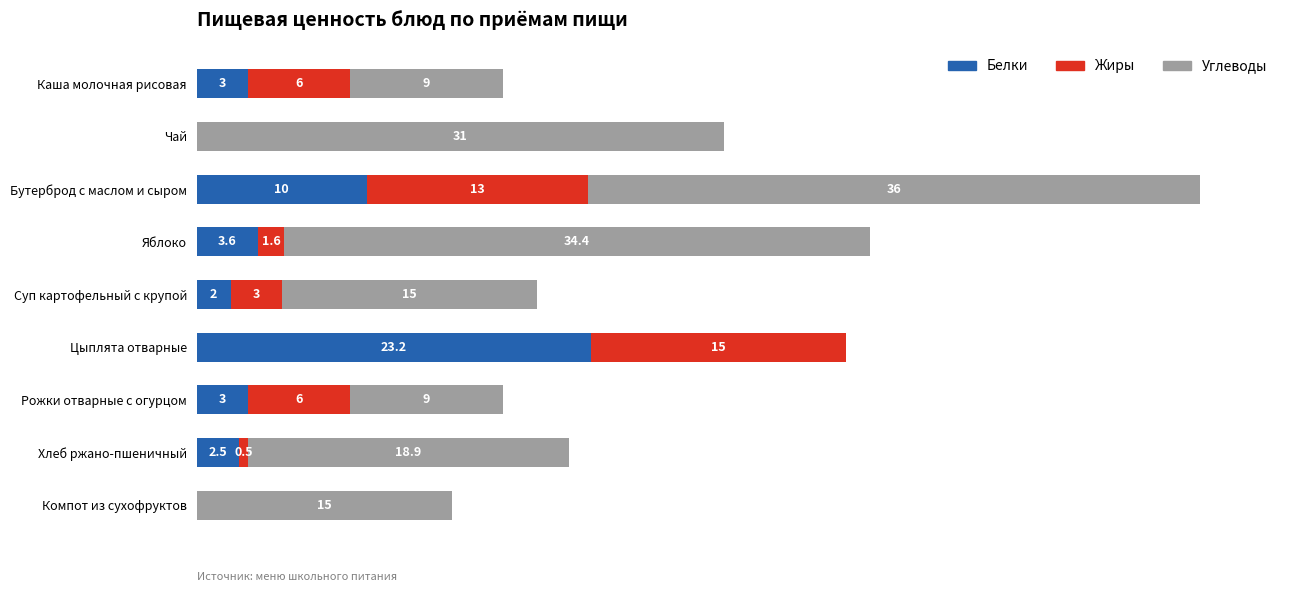

At which category is the sum across all series the highest?

Бутерброд с маслом и сыром